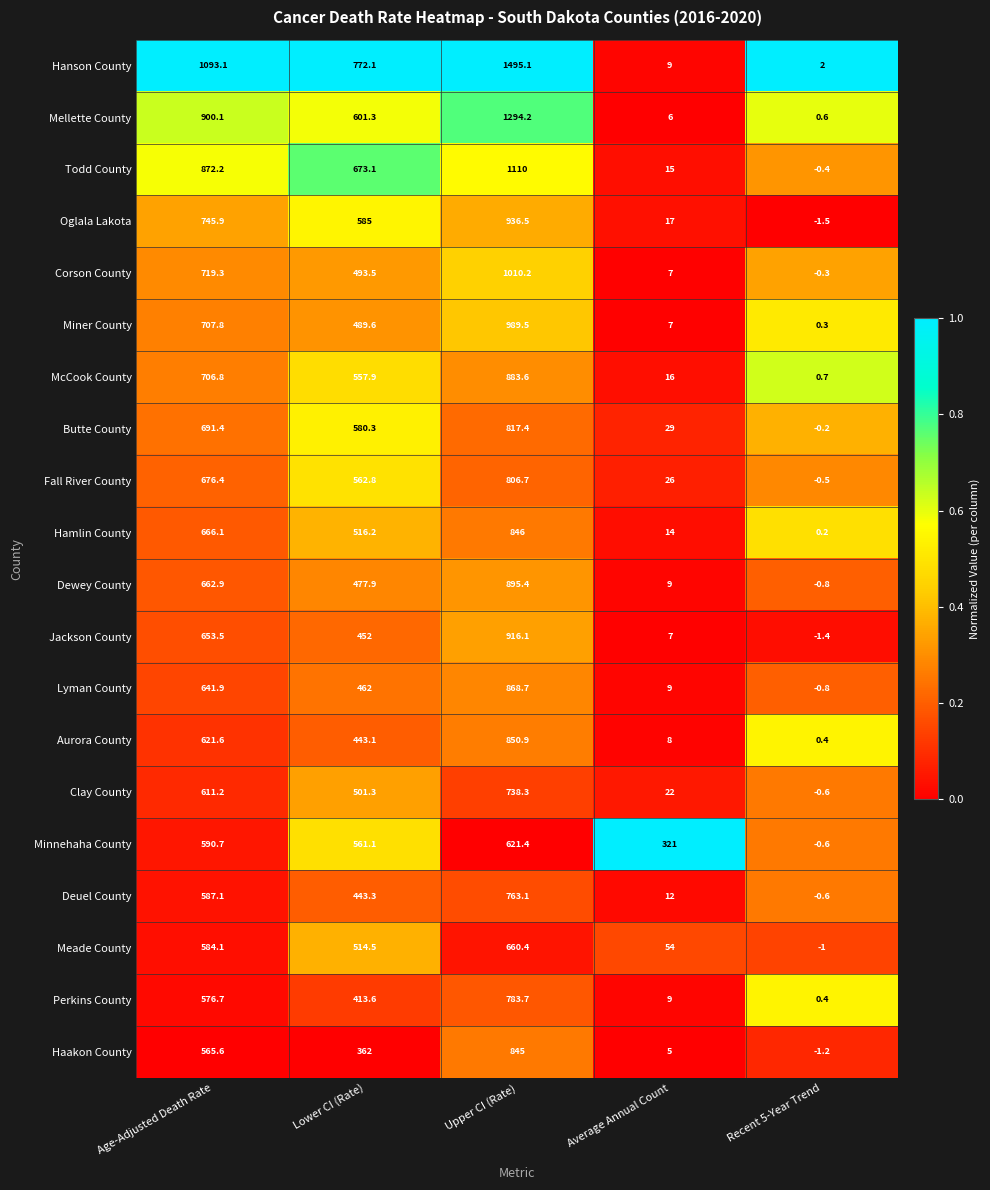

What is the sum of all McCook County values?

2165.0